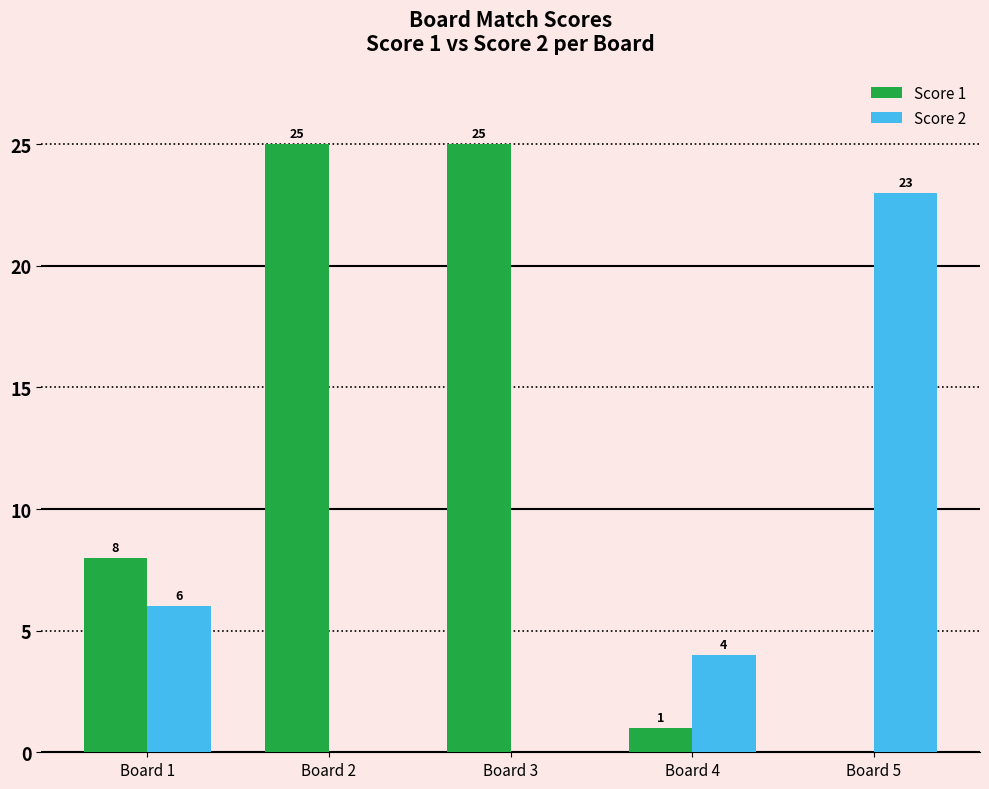

Reading left to right, transcribe all the data shown in this chart.

Score 1: Board 1=8	Board 2=25	Board 3=25	Board 4=1	Board 5=0
Score 2: Board 1=6	Board 2=0	Board 3=0	Board 4=4	Board 5=23